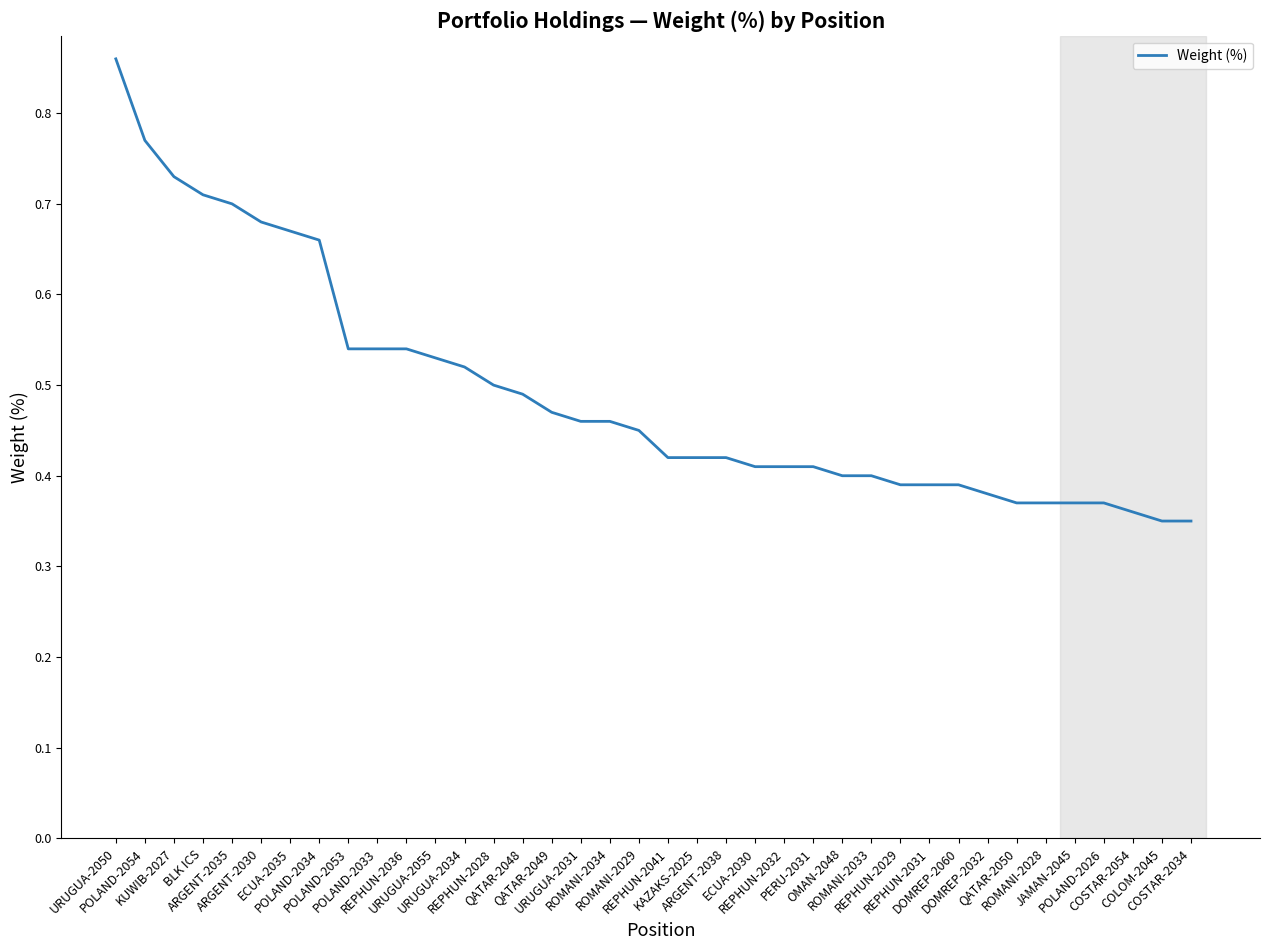

Which category has the highest value across all series?

URUGUA-2050